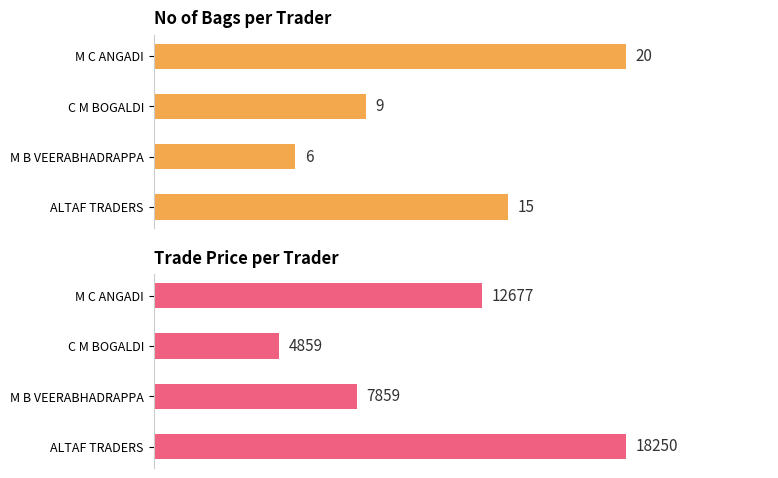

How many groups of bars are there?

4